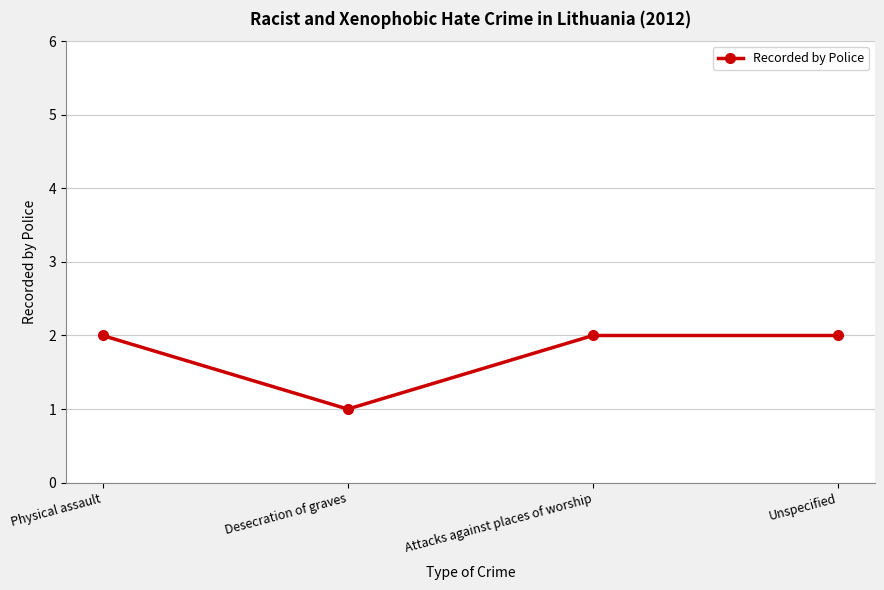

Is it true that the value at Desecration of graves is 1?

True